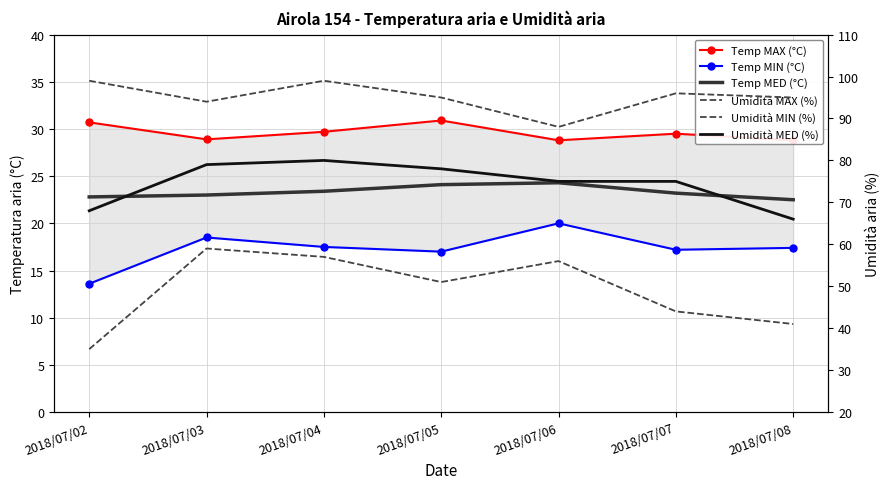

What is the value of the Umidità MED (%) point at the 4th from the left?

78.0